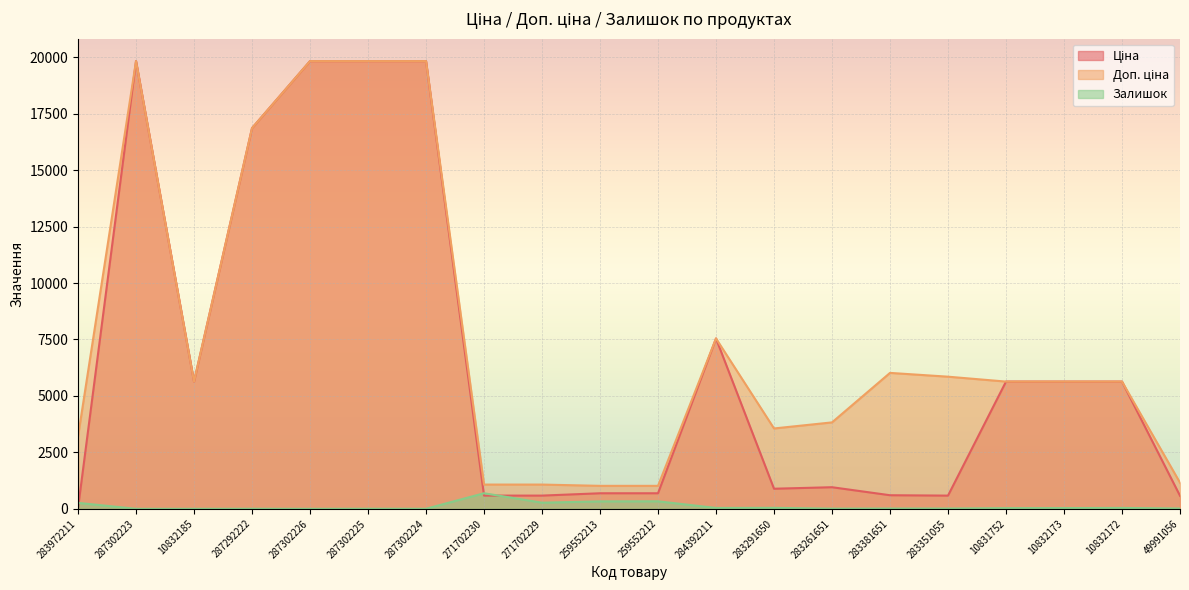

In Доп. ціна, how many points are lower than both neighbors (excluding endpoints)?

2